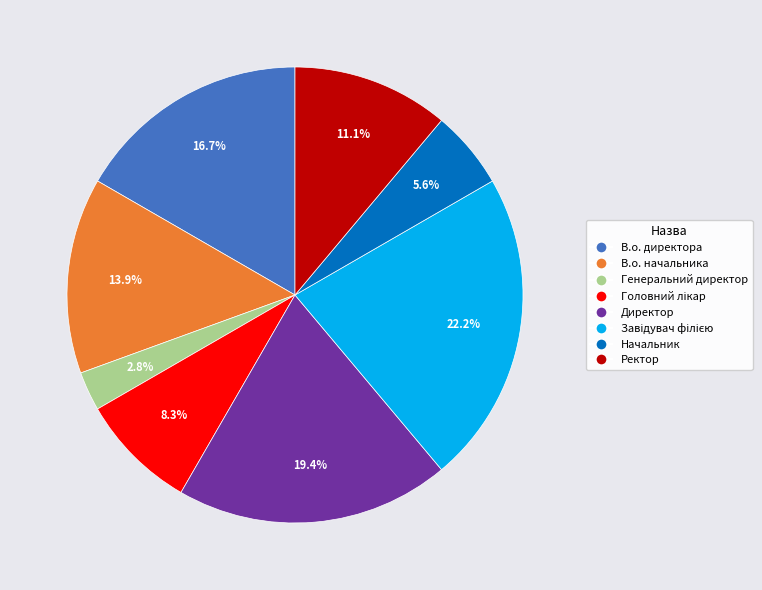

What is the smallest slice in the pie chart?

Генеральний директор